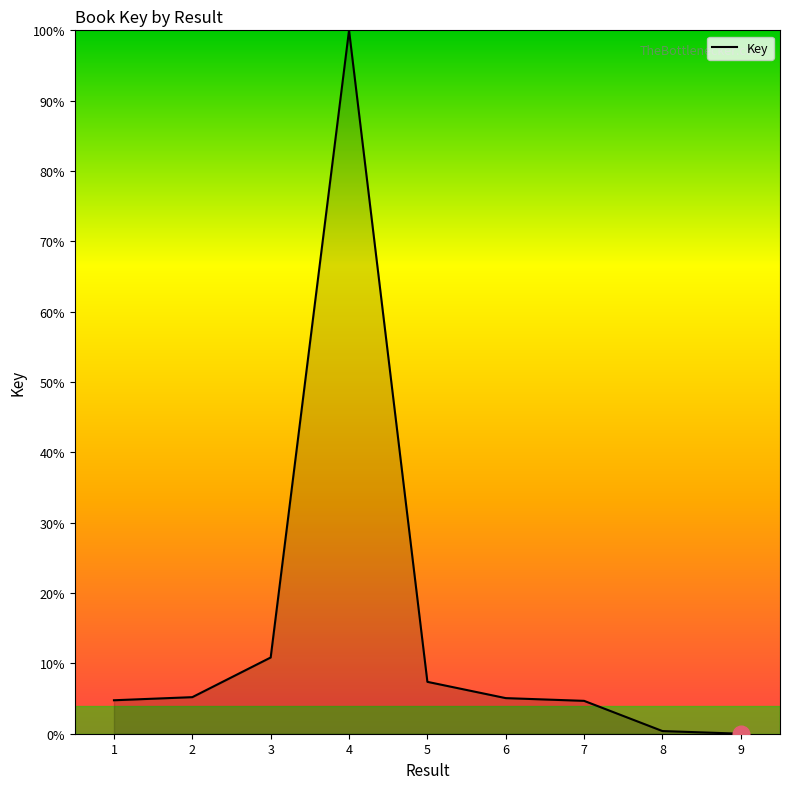

The value at 6 is 5.1. True or false?

True